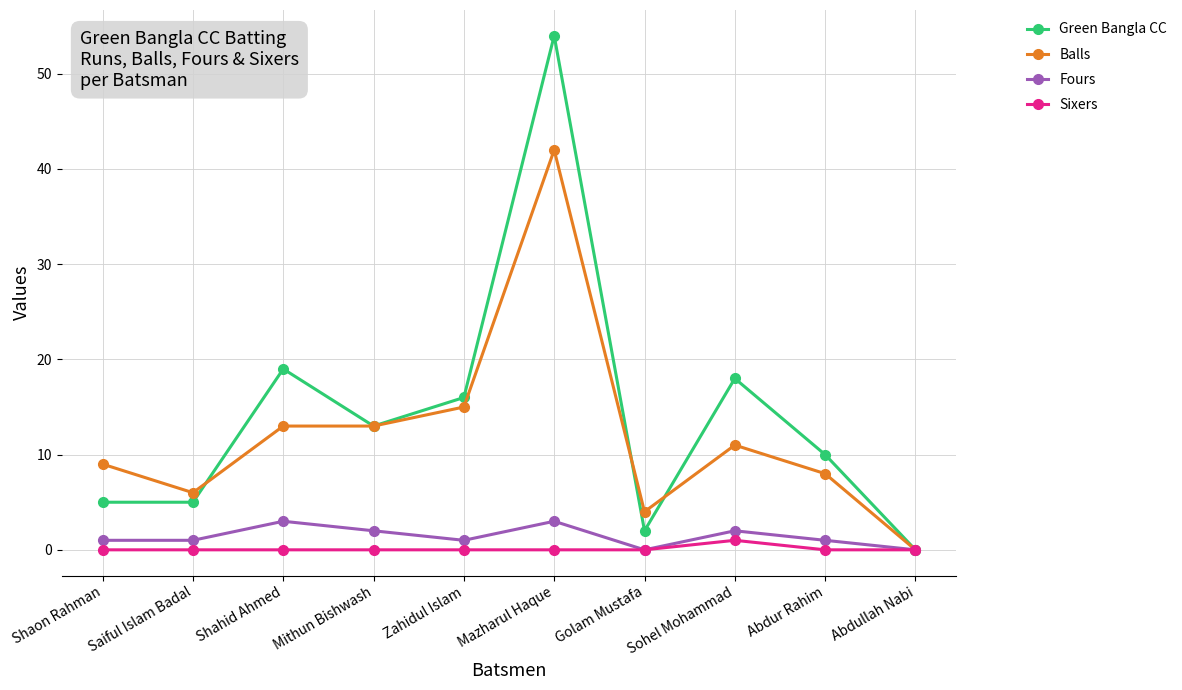

How many series are shown in this chart?

4